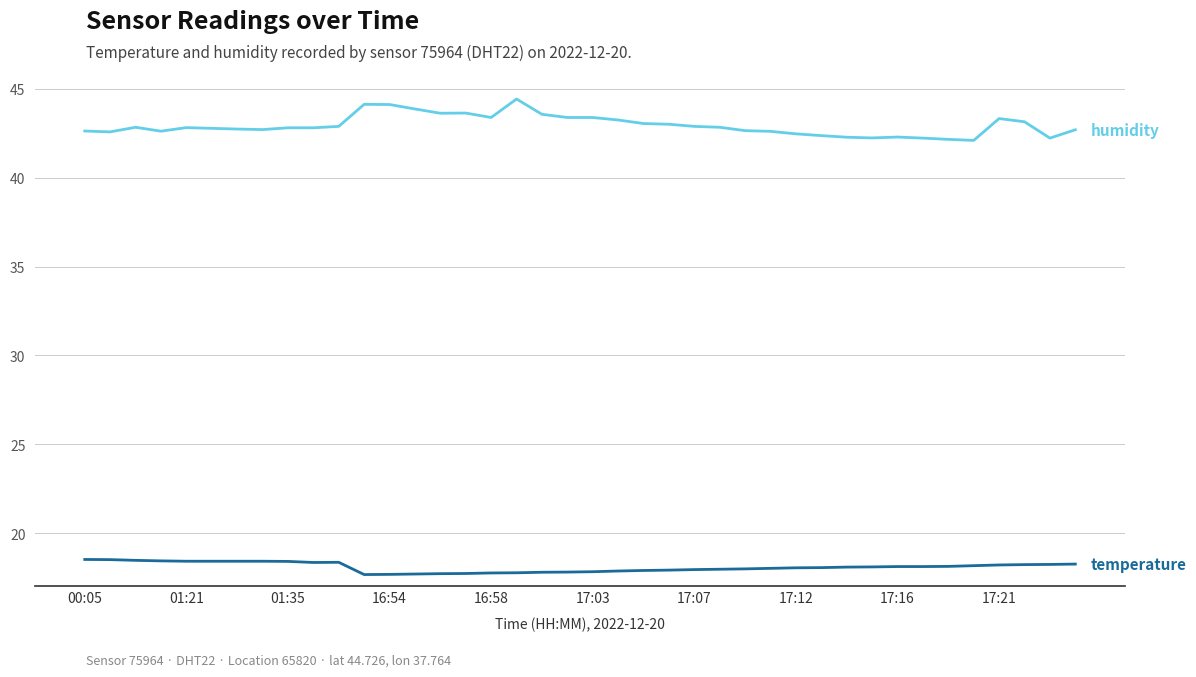

What is the minimum value shown in the chart?

17.7